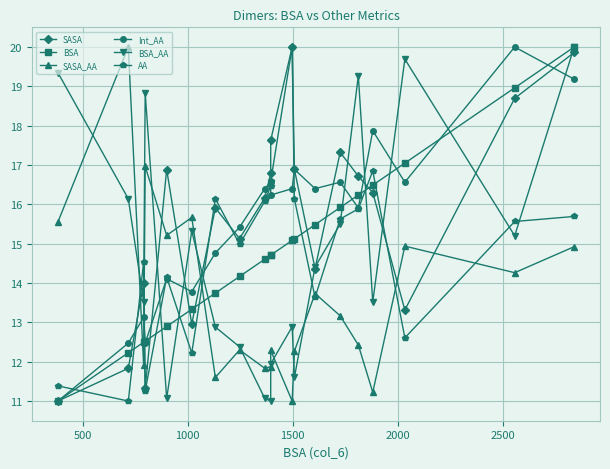

True or false: Int_AA has more than 0 points higher than both neighbors.

True